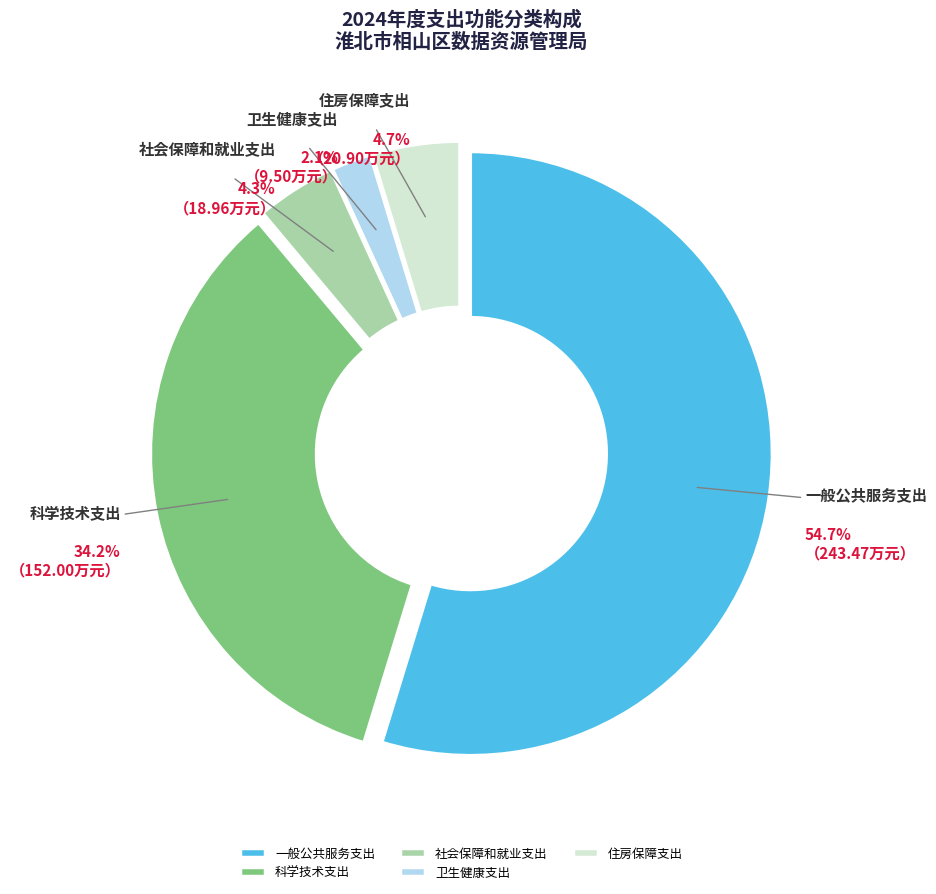

Count the number of slices in the pie.

5